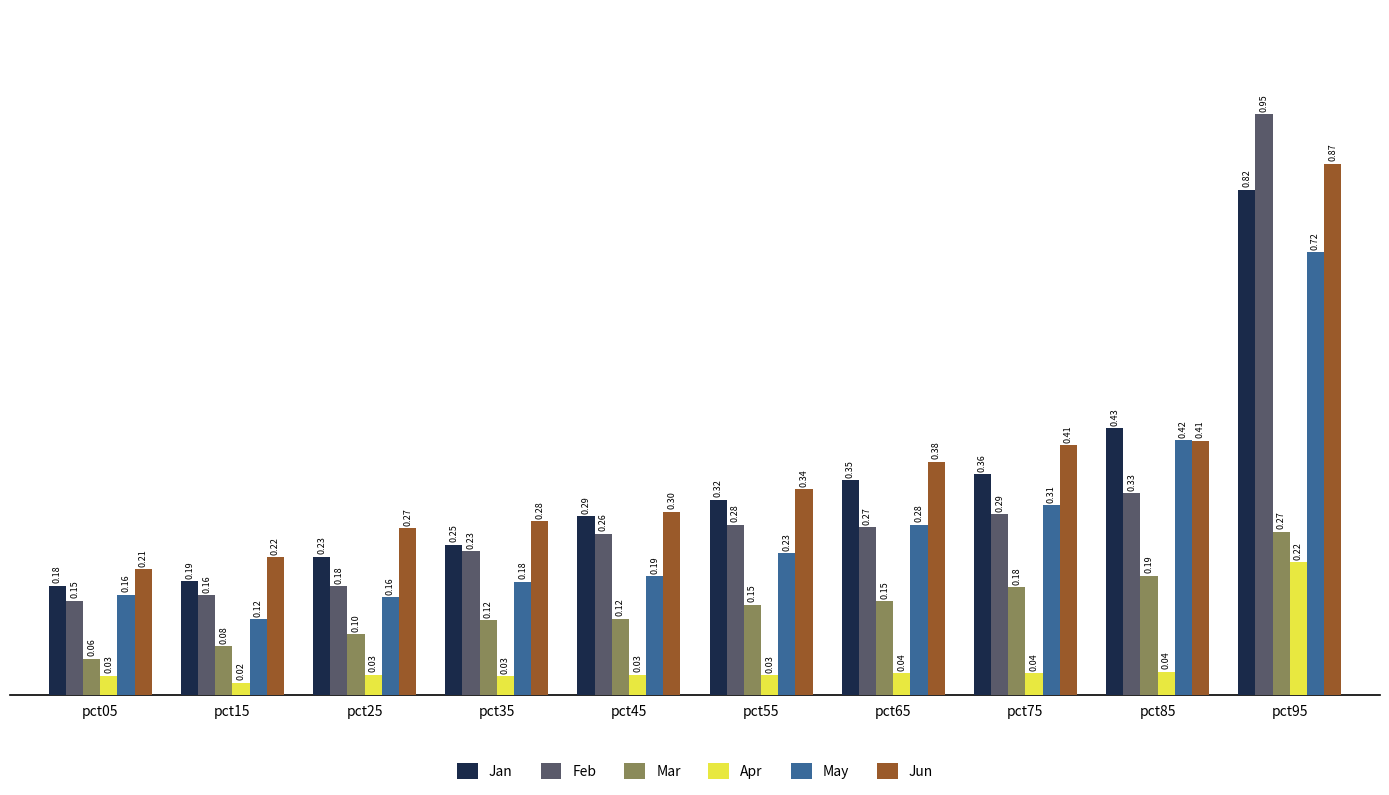

The Feb series shows 0.1 at pct65. True or false?

False